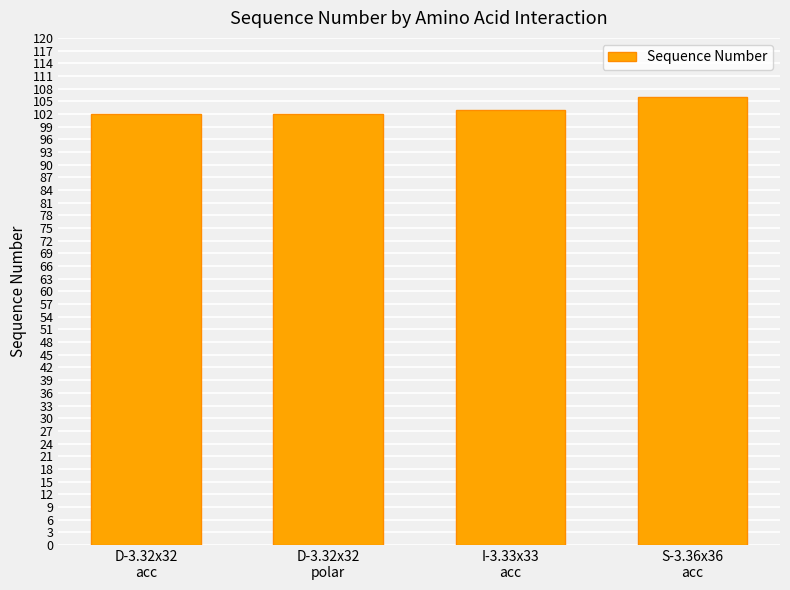

What is the value of the 2nd bar from the left?

102